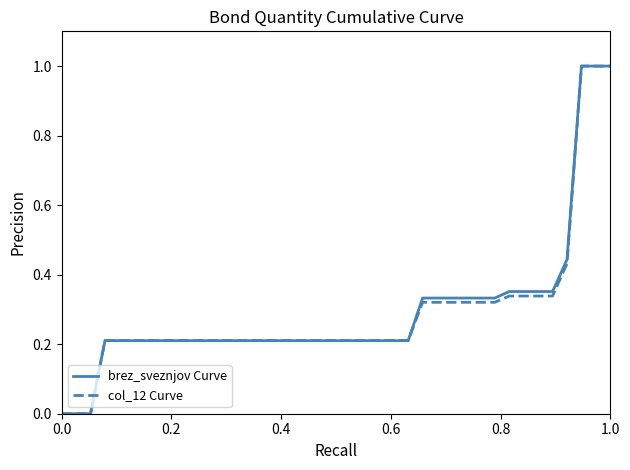

What is the maximum value for brez_sveznjov Curve?

1.0